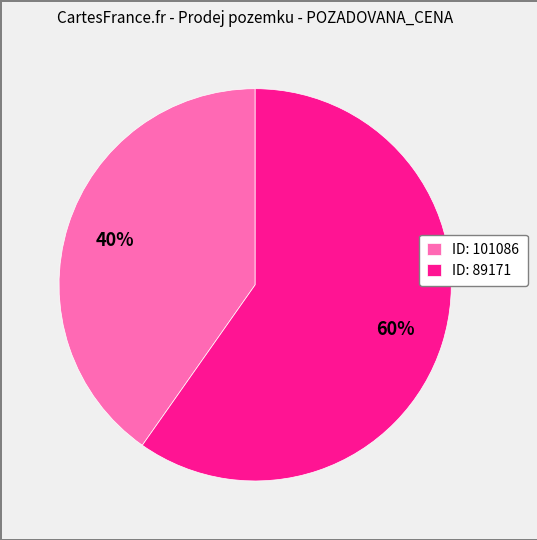

Between ID: 101086 and ID: 89171, which is larger?

ID: 89171